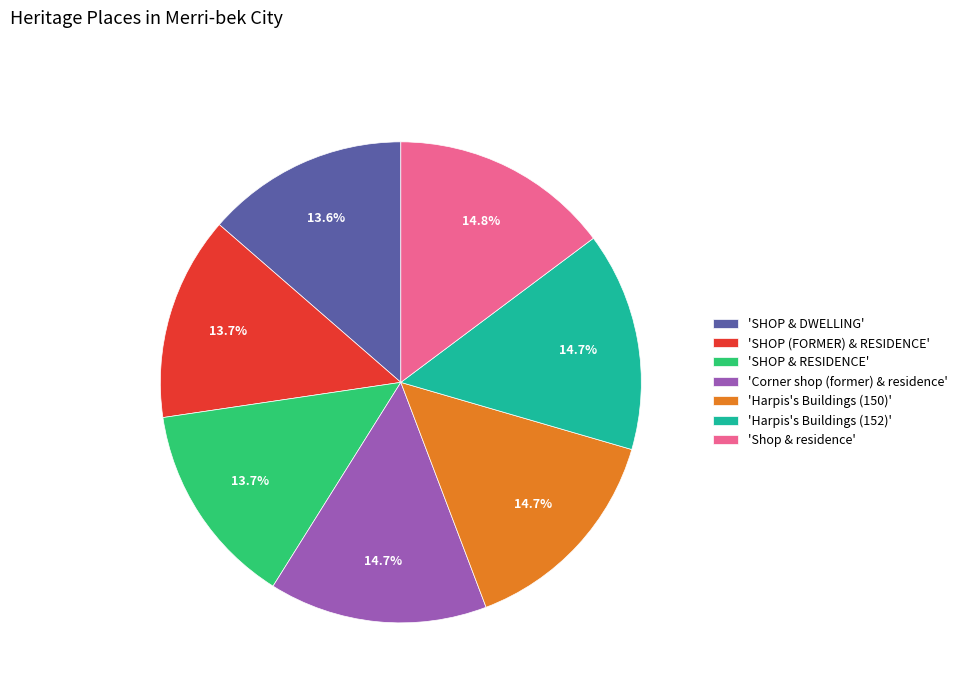

Do 'SHOP (FORMER) & RESIDENCE' and 'Harpis's Buildings (150)' together represent more than half of the pie?

No